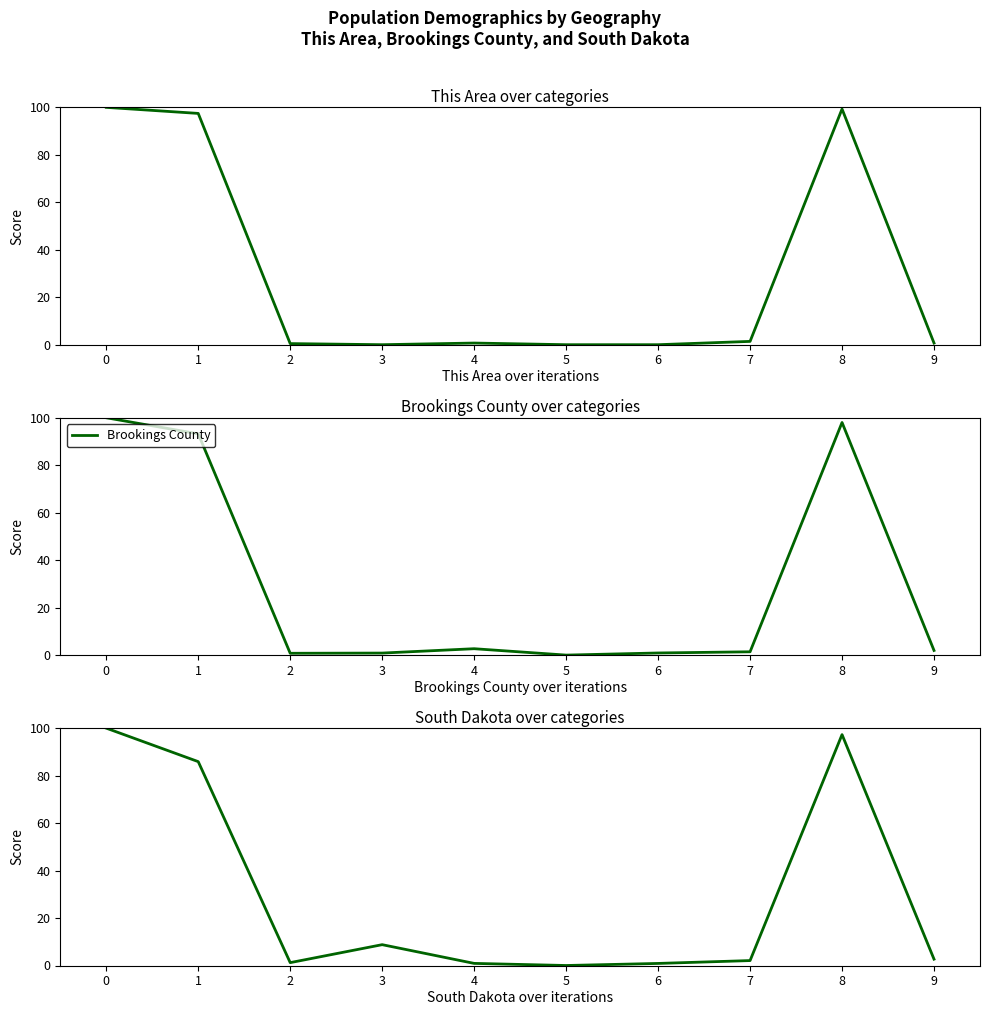

Rank the series at 4 from highest to lowest value.

Brookings County, South Dakota, This Area